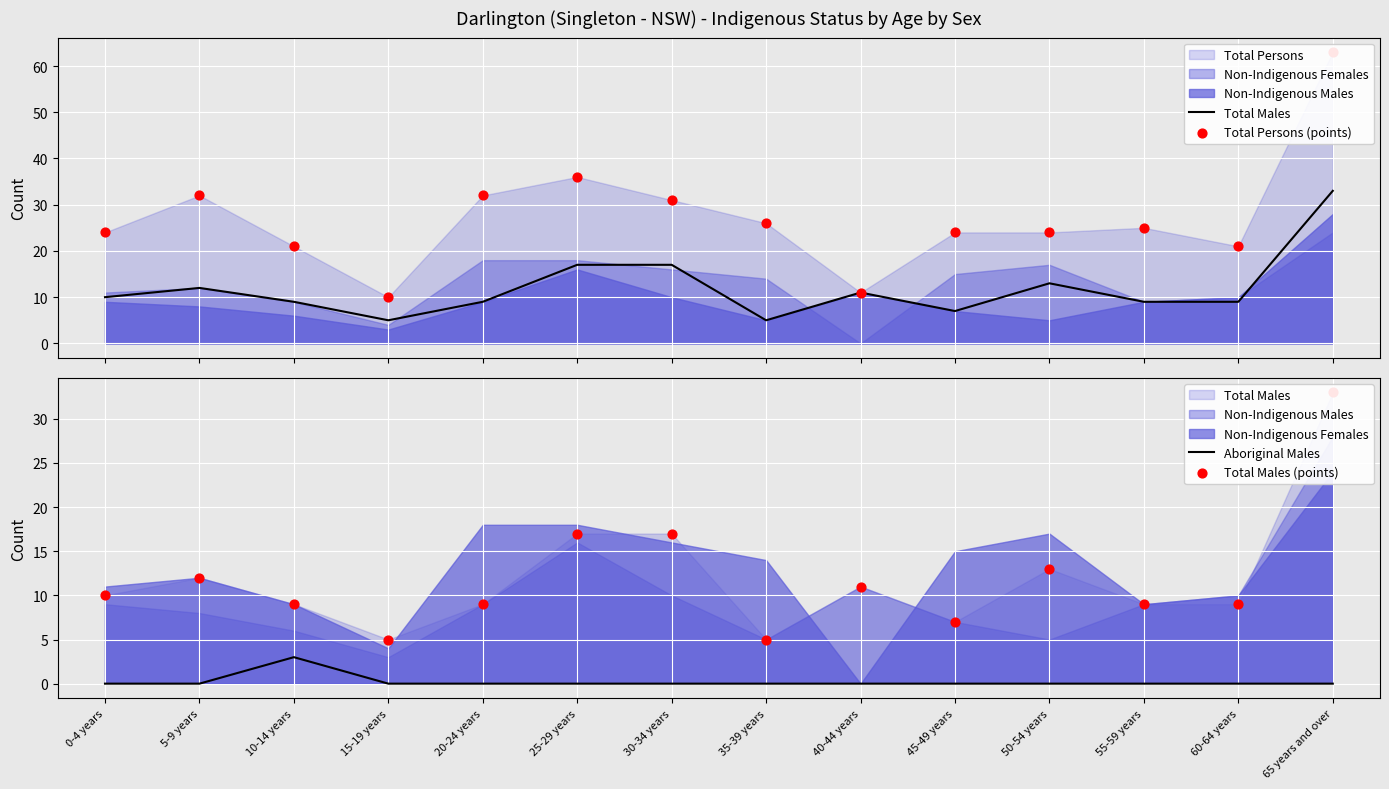

Is the value of Total Persons (points) at 55-59 years greater than the value of Aboriginal Males at 0-4 years?

Yes